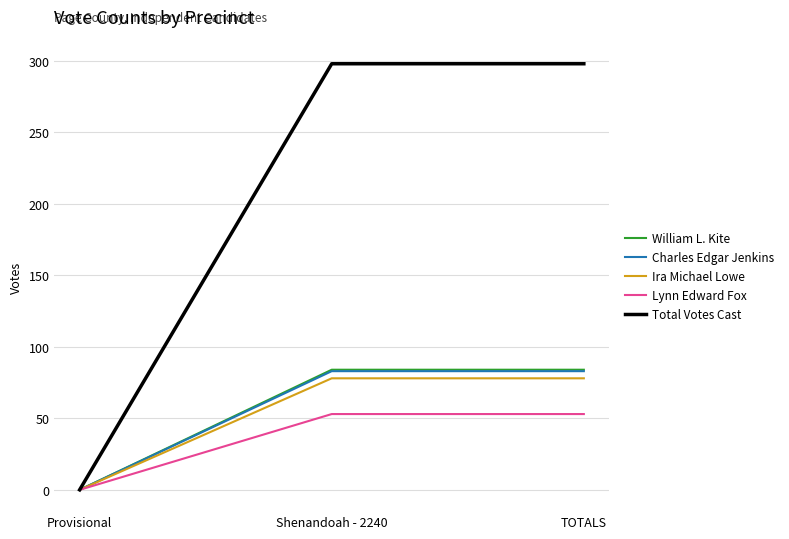

Is it true that Charles Edgar Jenkins equals 141 at Shenandoah - 2240?

False